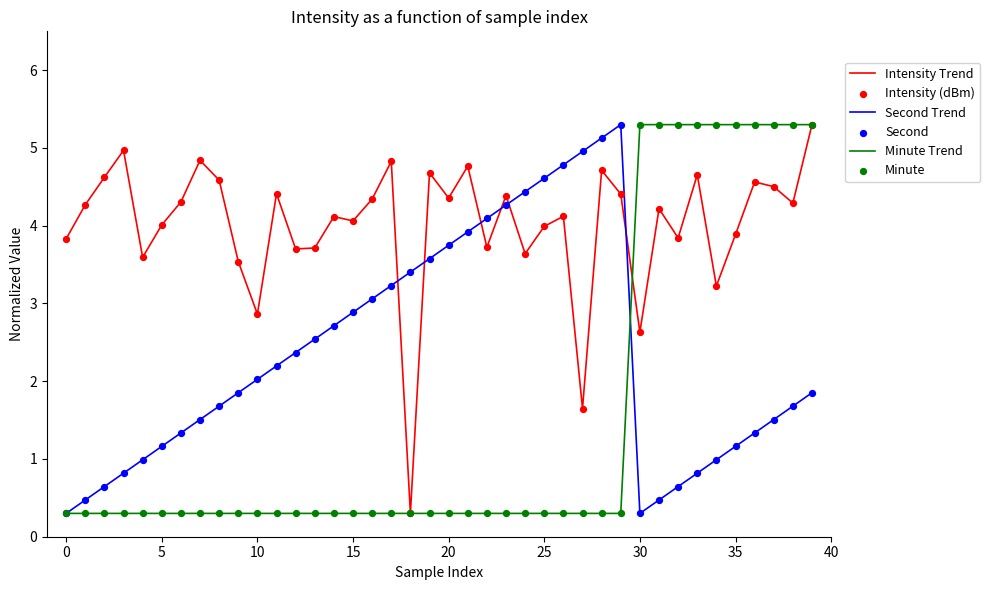

Which series ends up on top after the final intersection of Second Trend and Intensity Trend?

Intensity Trend